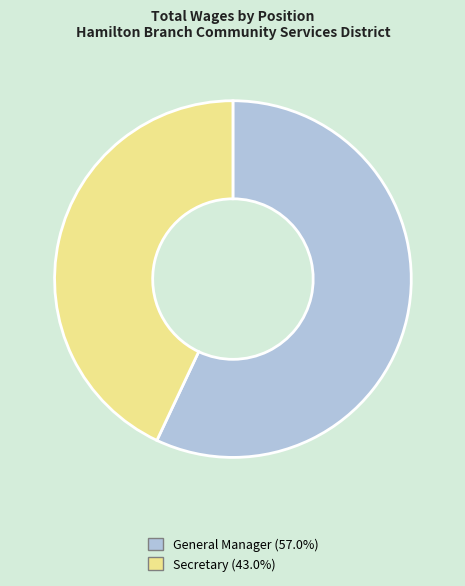

Is there any slice that represents more than half of the pie?

Yes